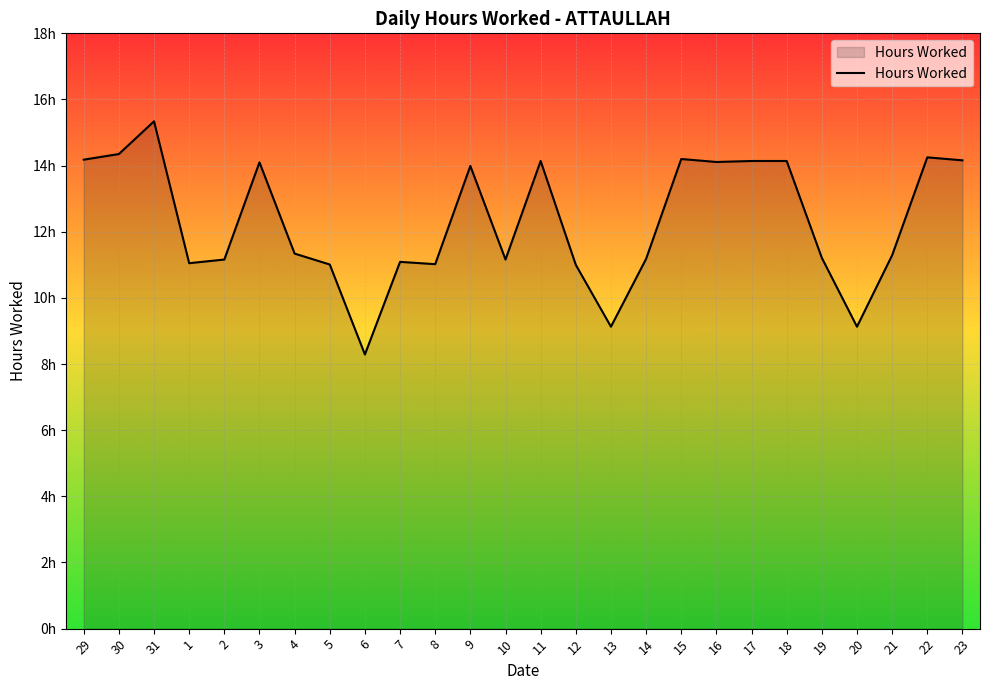

What is the average value?

12.3